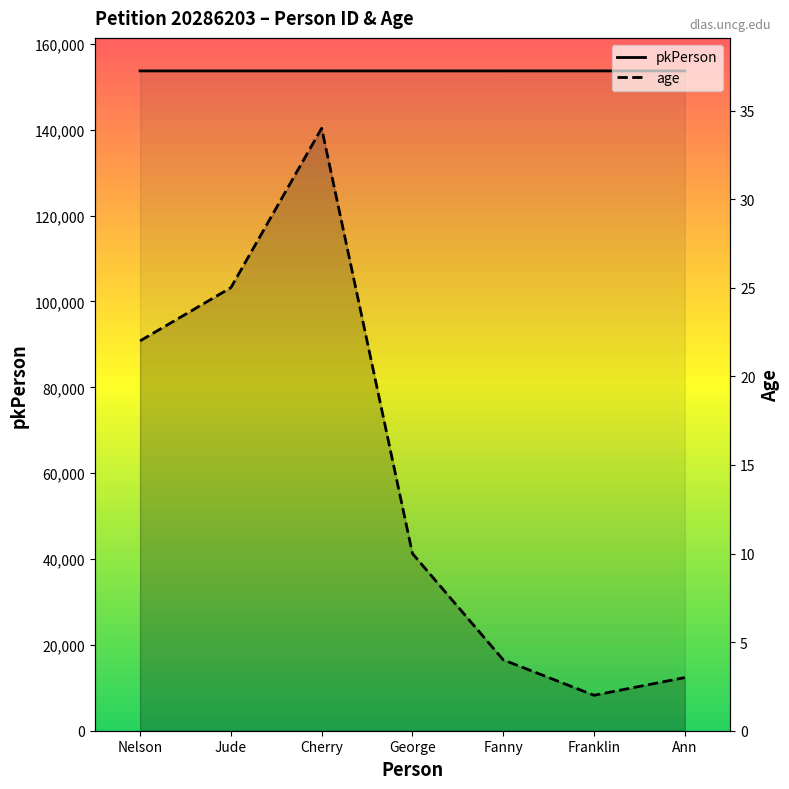

Reading left to right, extract all data points from this chart.

pkPerson: Nelson=153716	Jude=153717	Cherry=153718	George=153719	Fanny=153720	Franklin=153721	Ann=153722
age: Nelson=22	Jude=25	Cherry=34	George=10	Fanny=4	Franklin=2	Ann=3